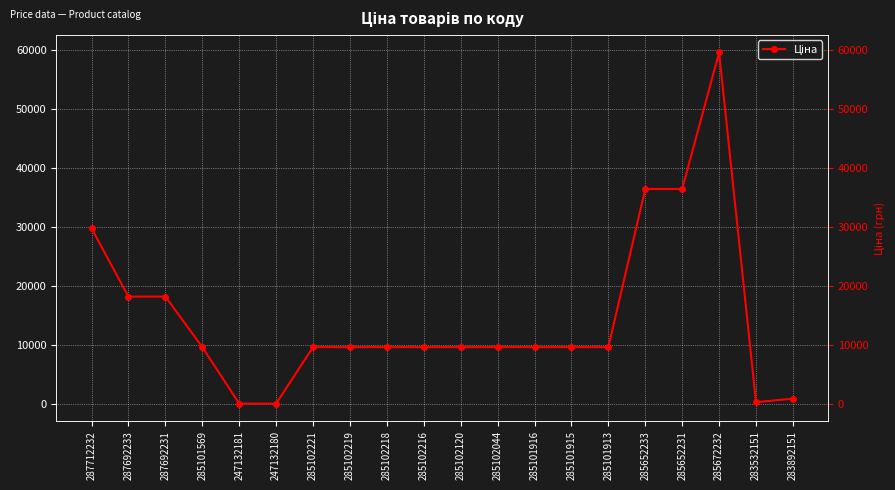

What is the sum of the values at 285102044 and 285652233?

46088.7